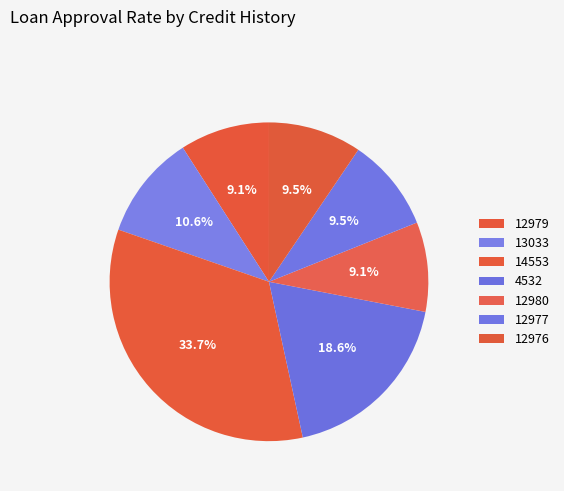

How many slices are in this pie chart?

7